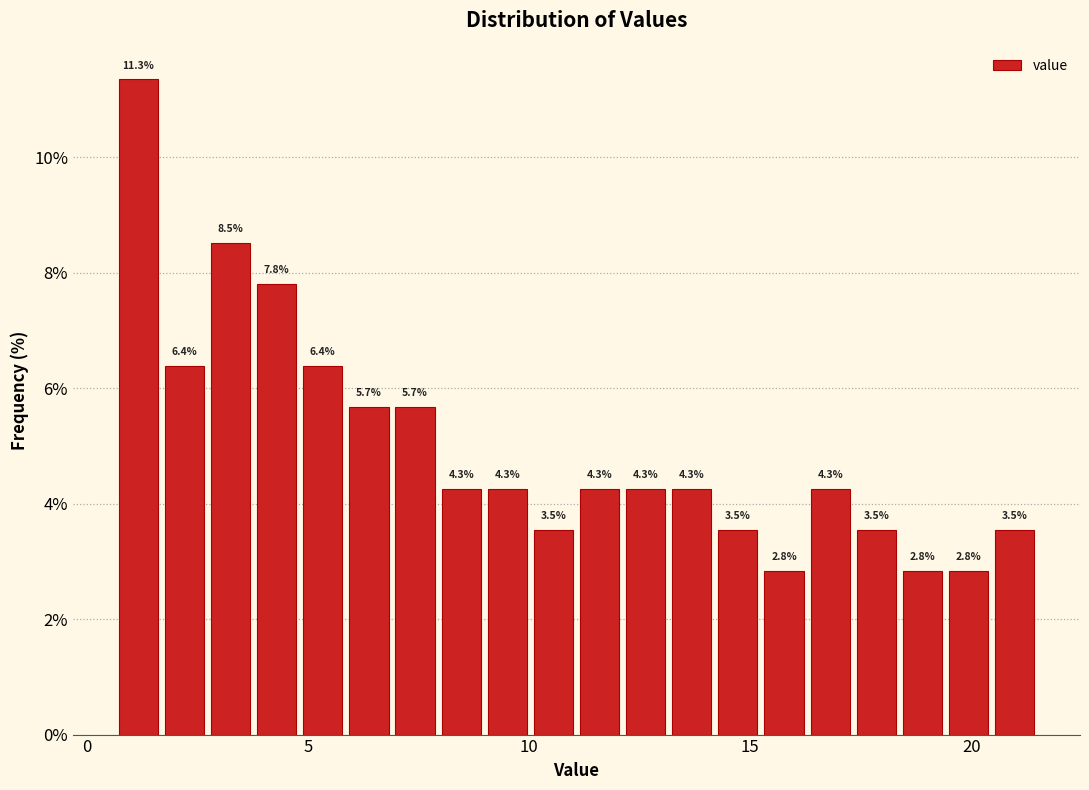

Around what value on the x-axis is the tallest bar? Give the approximate position of its centre, as read against the axis.

1.0